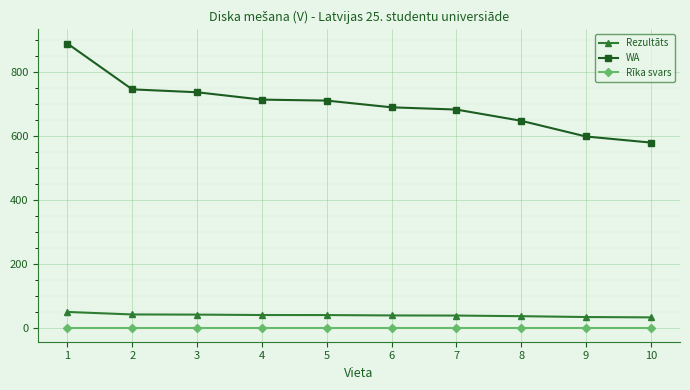

What is the average value of the Rezultāts series?

40.2